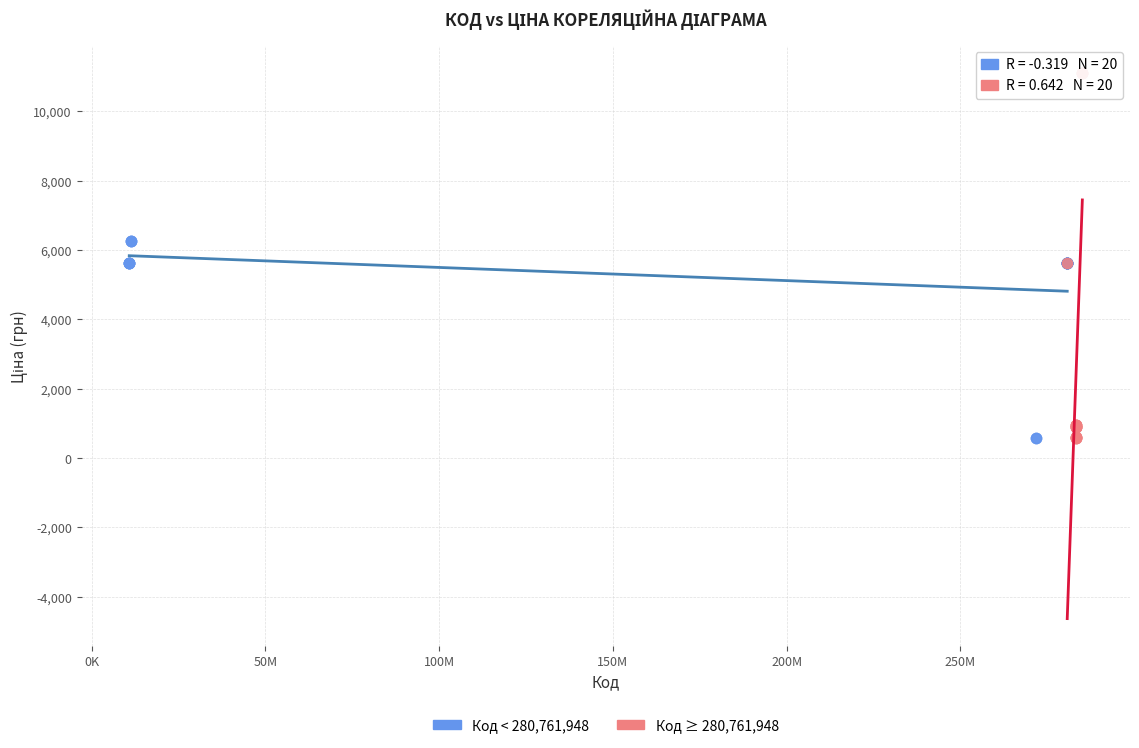

Which series contains the highest Y value?

Код ≥ 280,761,948